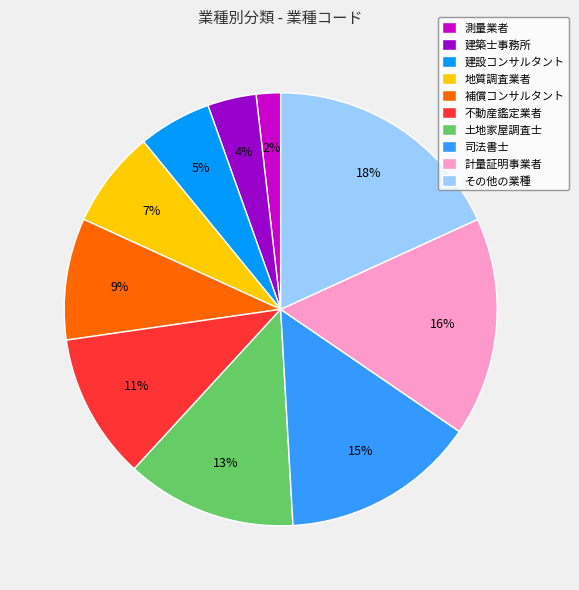

Which category has the biggest portion of the pie?

その他の業種